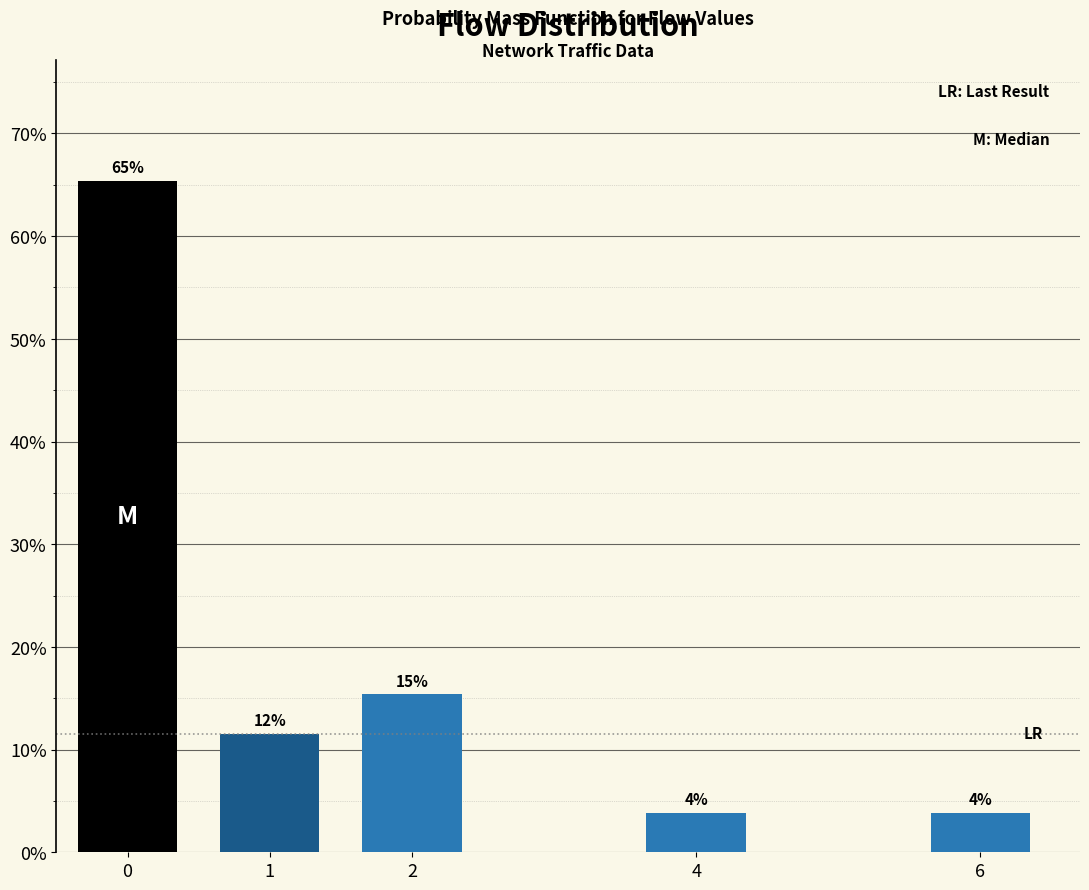

How many bars are there in total?

5